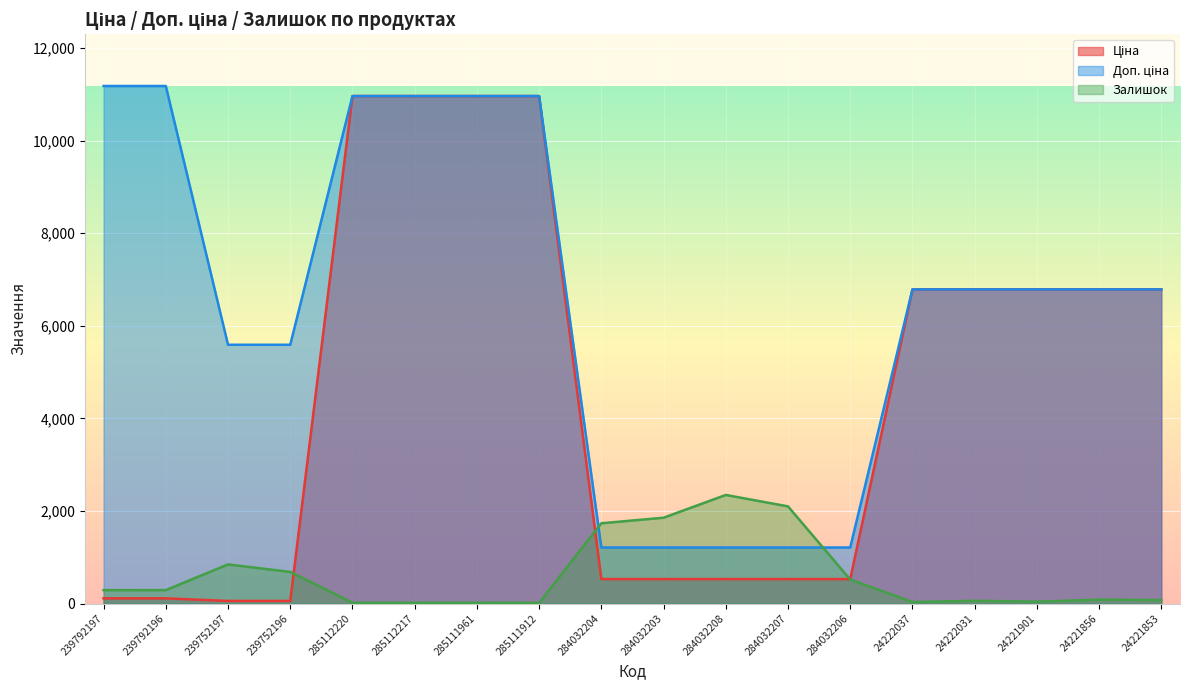

What are all the series names shown in the legend?

Ціна, Доп. ціна, Залишок